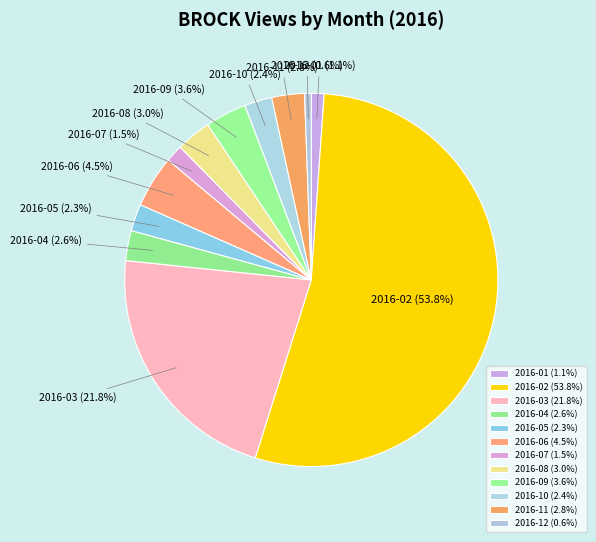

How many segments does this pie chart have?

12